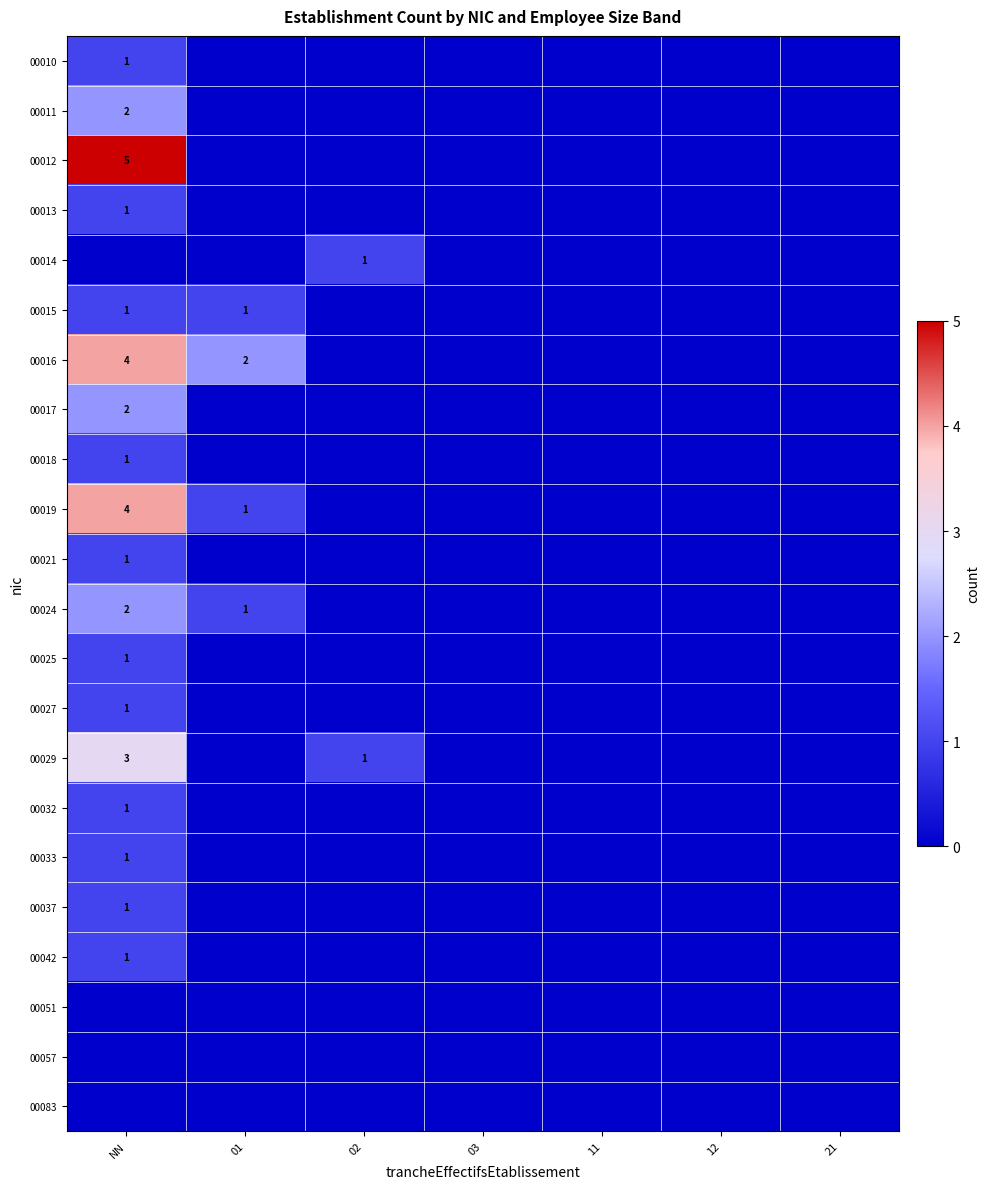

What is the total value across all series at NN?

33